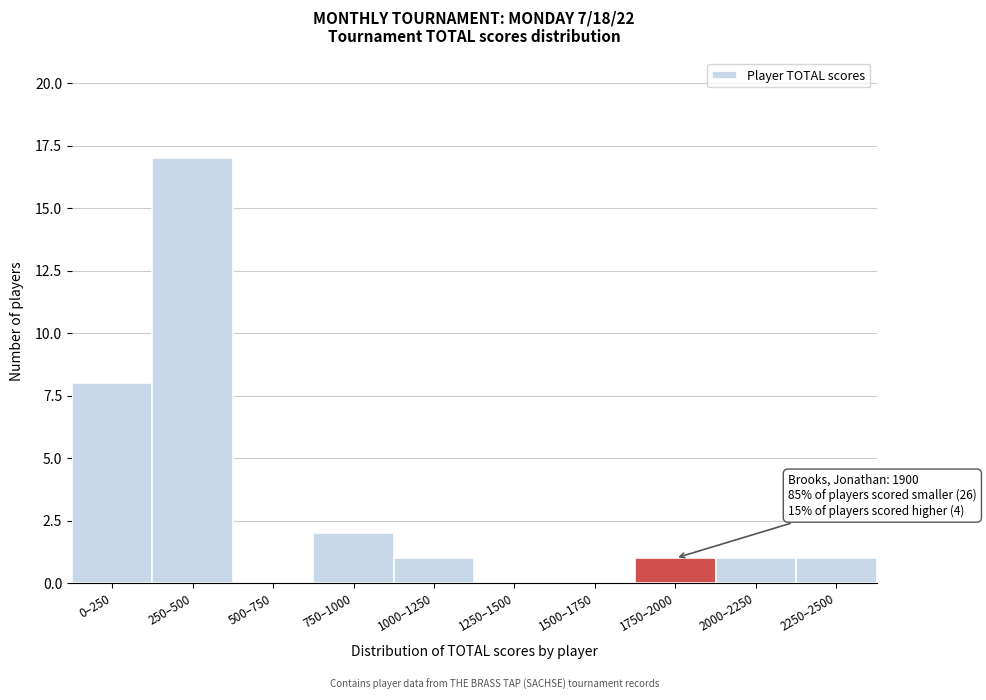

Reading right to left, transcribe all the data shown in this chart.

2250–2500=1	2000–2250=1	1750–2000=1	1500–1750=0	1250–1500=0	1000–1250=1	750–1000=2	500–750=0	250–500=17	0–250=8